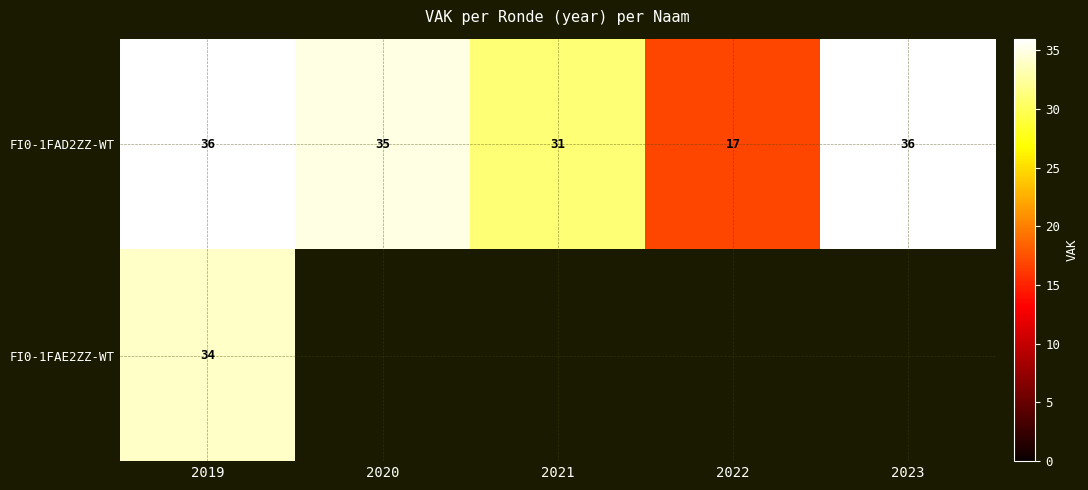

True or false: FI0-1FAD2ZZ-WT has a value of 28 at 2022.

False